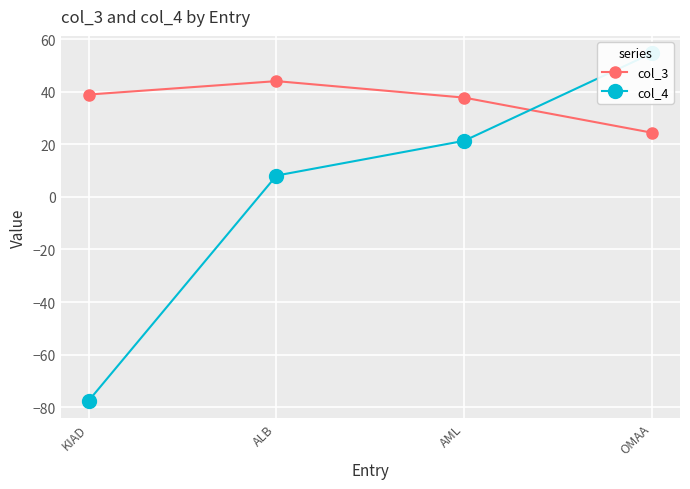

Reading right to left, list all the values displayed in this chart.

col_3: 24.4	37.8	44.0	38.9
col_4: 54.7	21.3	8.1	-77.5